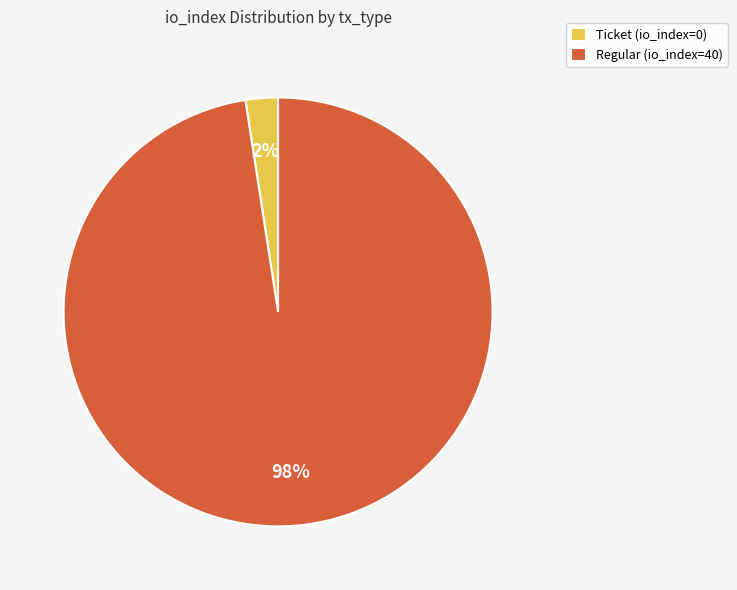

Is it true that Regular (io_index=40) is 98% of the pie?

True